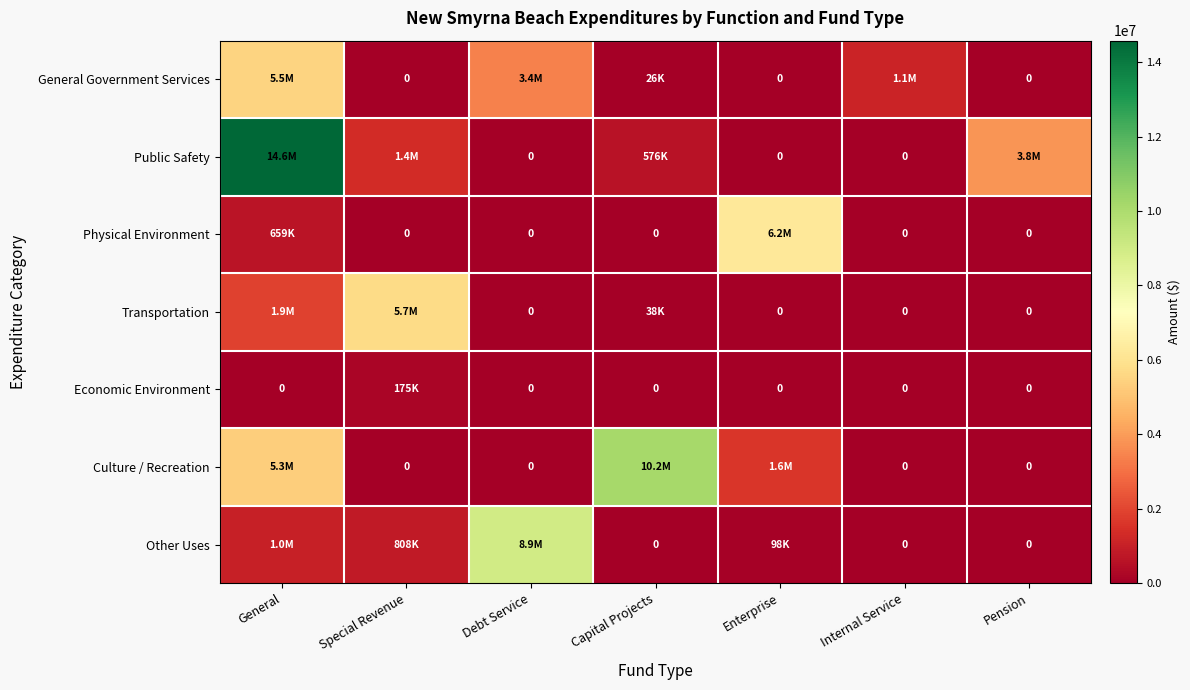

What is the spread (max minus min) of values at Internal Service?

1091195